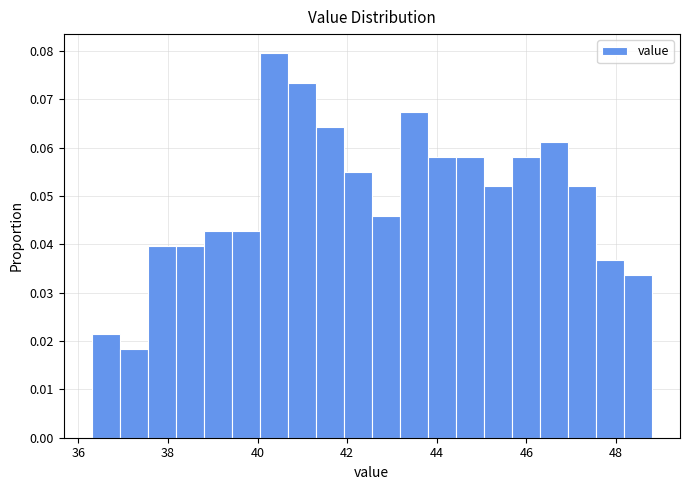

Around what value on the x-axis is the tallest bar? Give the approximate position of its centre, as read against the axis.

40.4